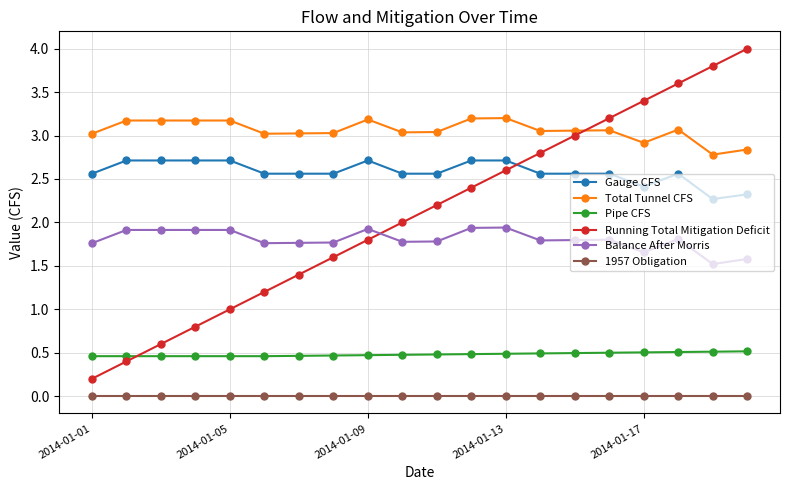

What is the value of the Total Tunnel CFS point at the 12th from the left?

3.2